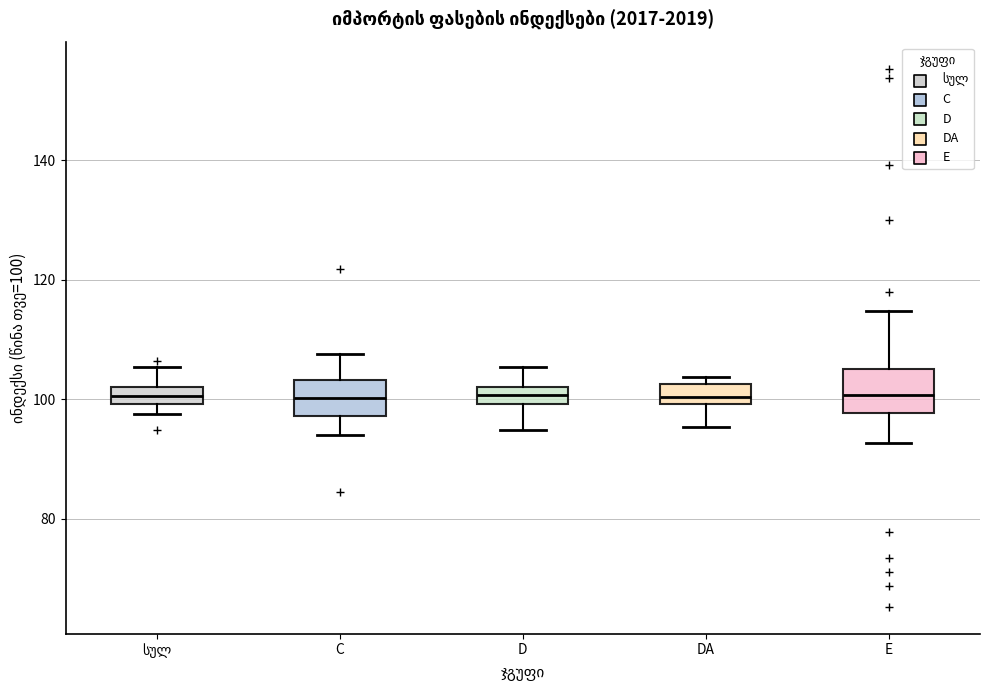

Where does the lower whisker of the box for D end on the y-axis? The values are not printed on the chart, so give them approximately, as read against the axis.

94